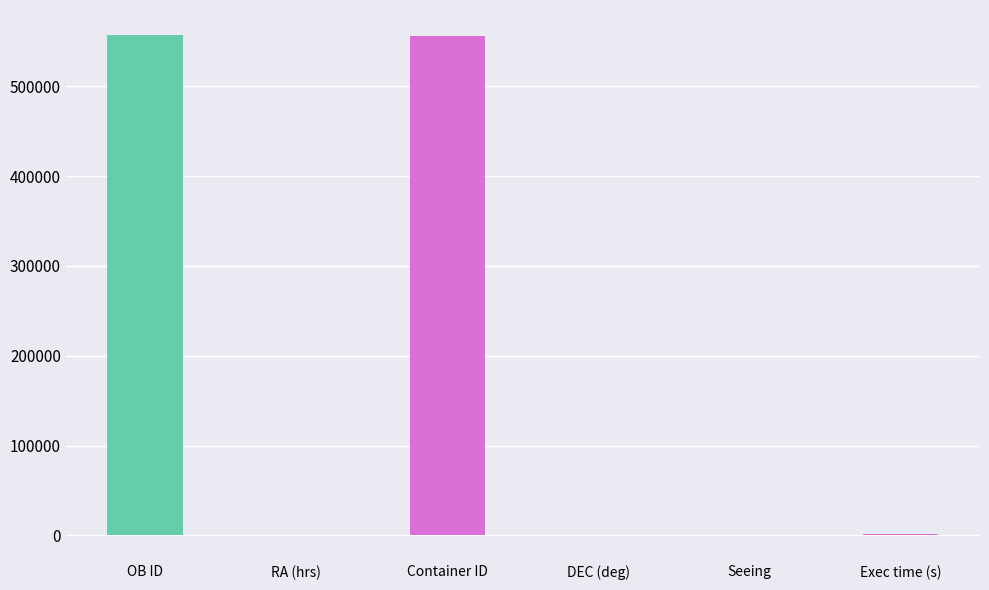

Are the bars horizontal?

No